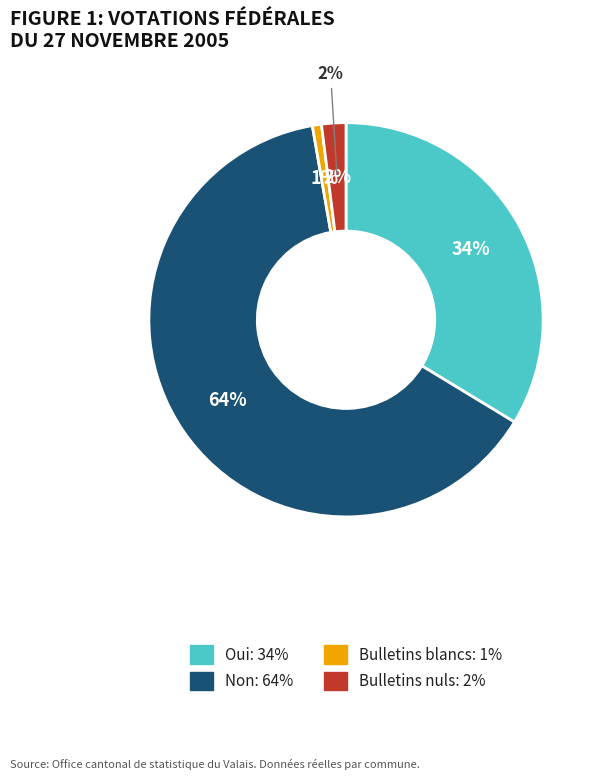

The Oui slice represents 21% of the pie. True or false?

False